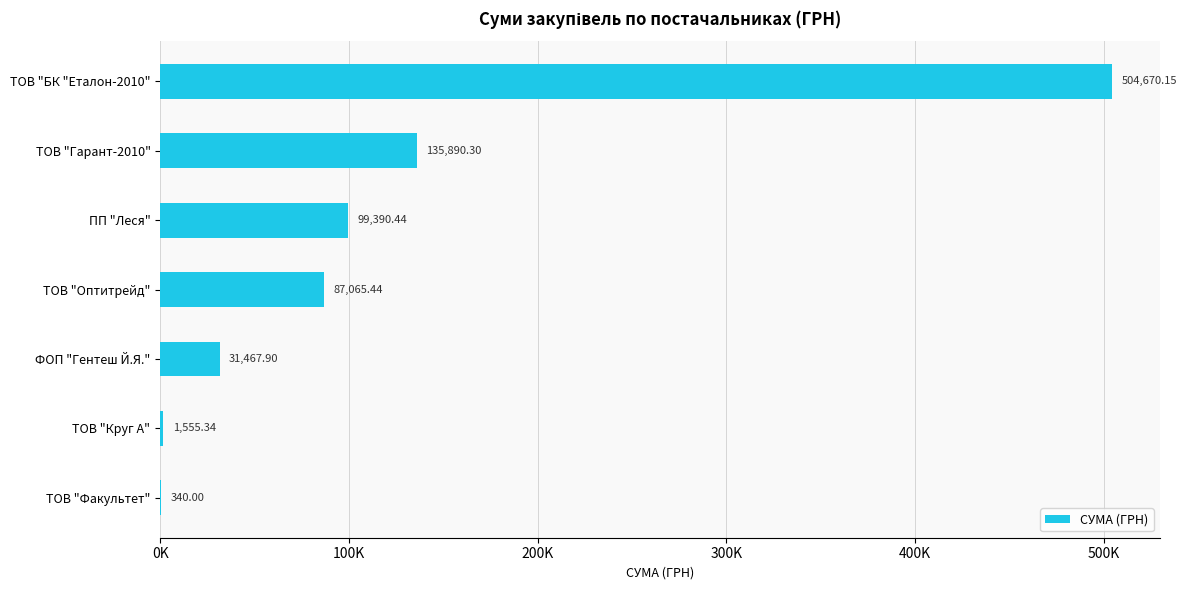

Are the bars horizontal?

Yes